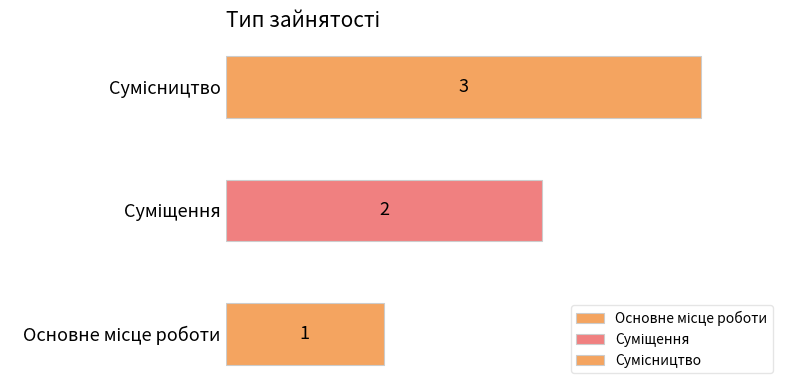

What is the value of the 2nd bar from the left?

2